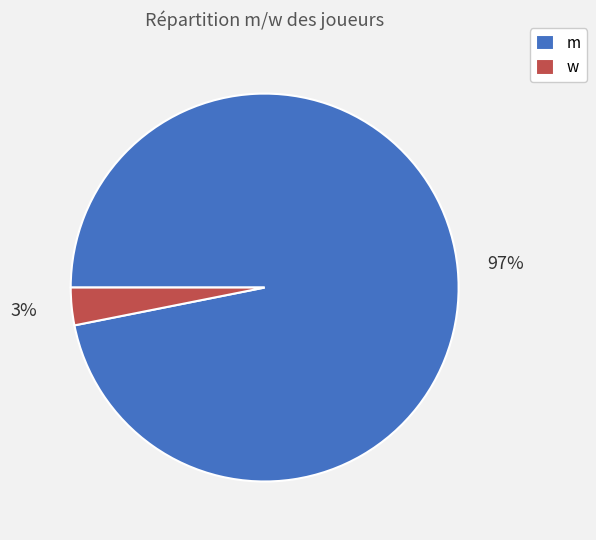

Which has a higher value, m or w?

m